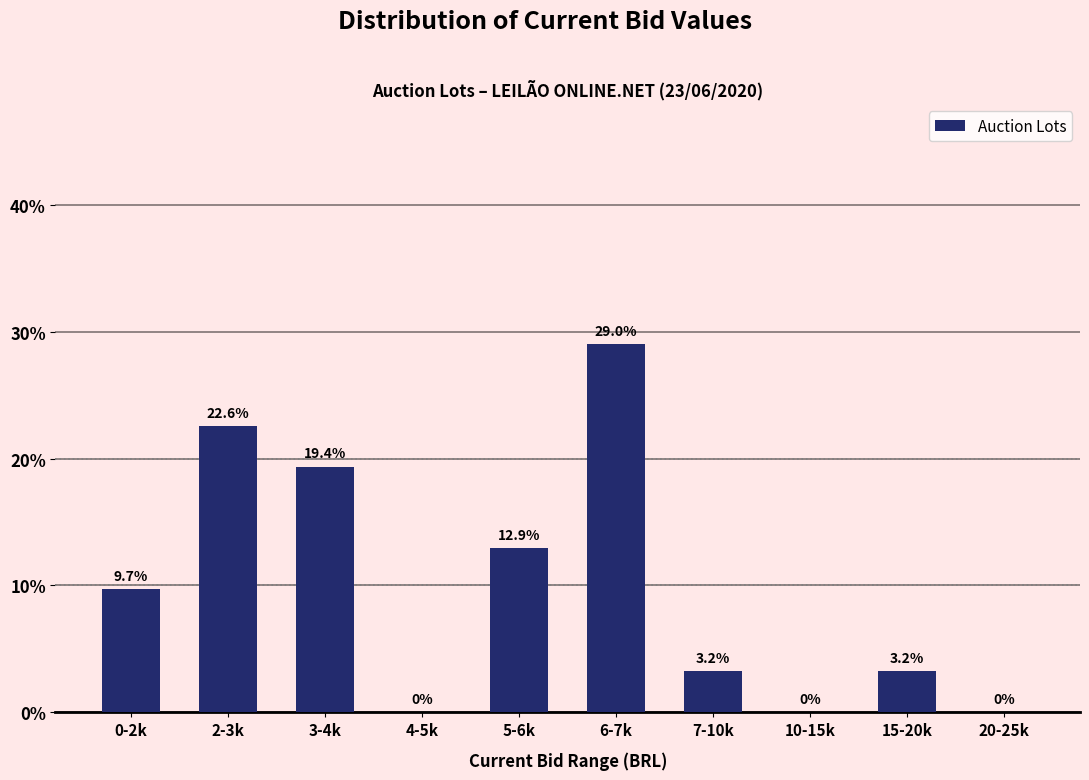

Reading left to right, extract all data points from this chart.

0-2k=9.7	2-3k=22.6	3-4k=19.4	4-5k=0.0	5-6k=12.9	6-7k=29.0	7-10k=3.2	10-15k=0.0	15-20k=3.2	20-25k=0.0